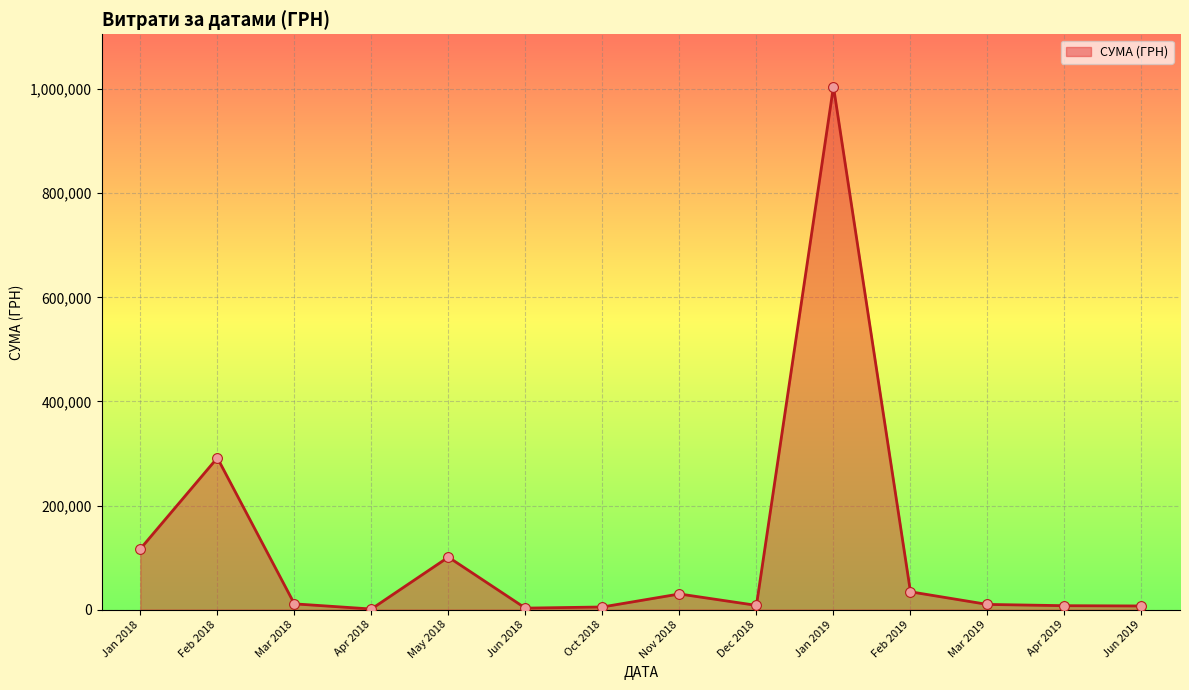

What is the change in value from Feb 2018 to Jan 2019?

+713322.3